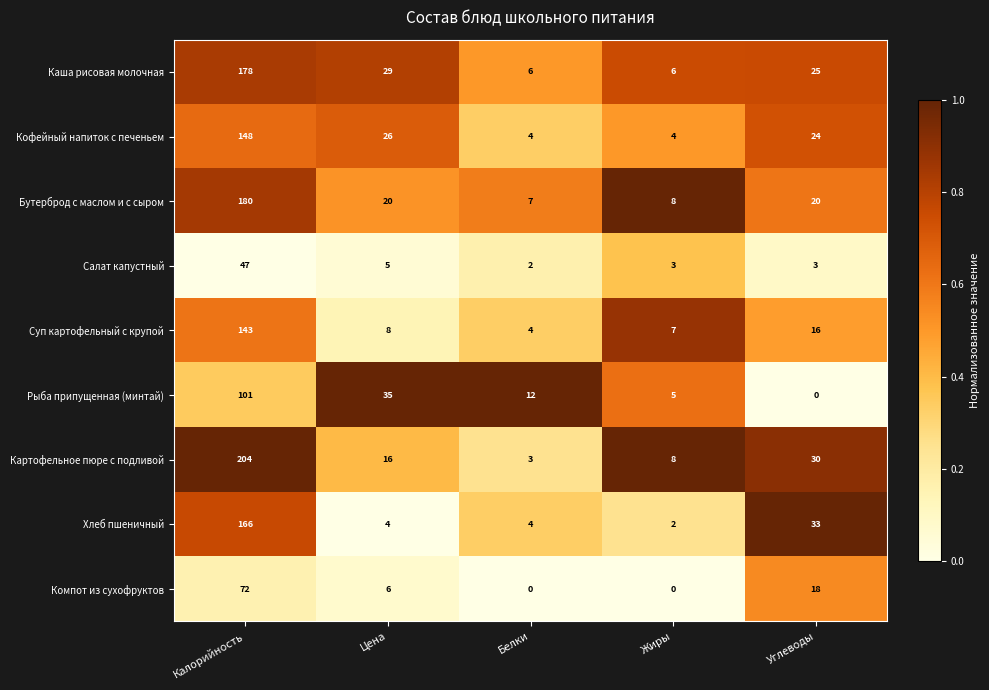

What is the spread (max minus min) of values at Углеводы?

33